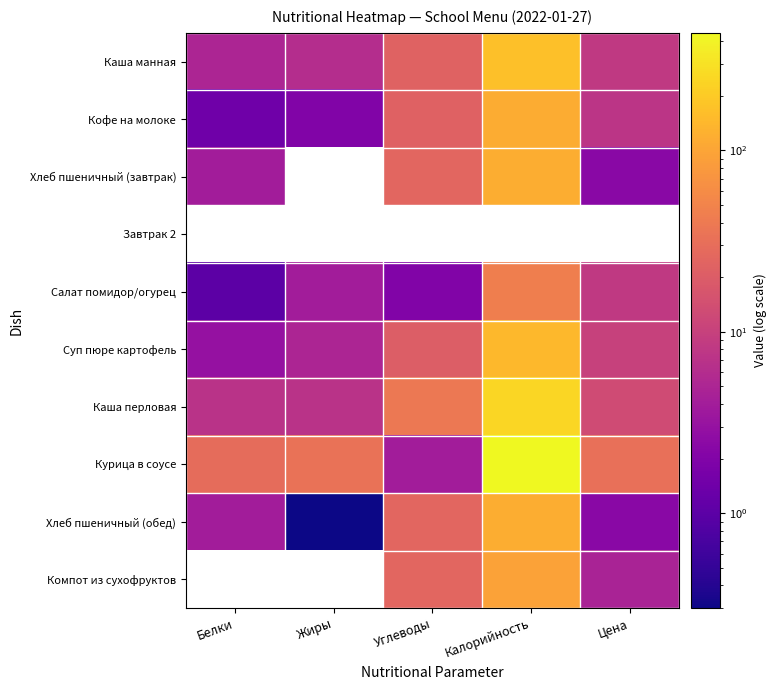

Rank the categories by Каша манная value from highest to lowest.

Калорийность, Углеводы, Цена, Жиры, Белки